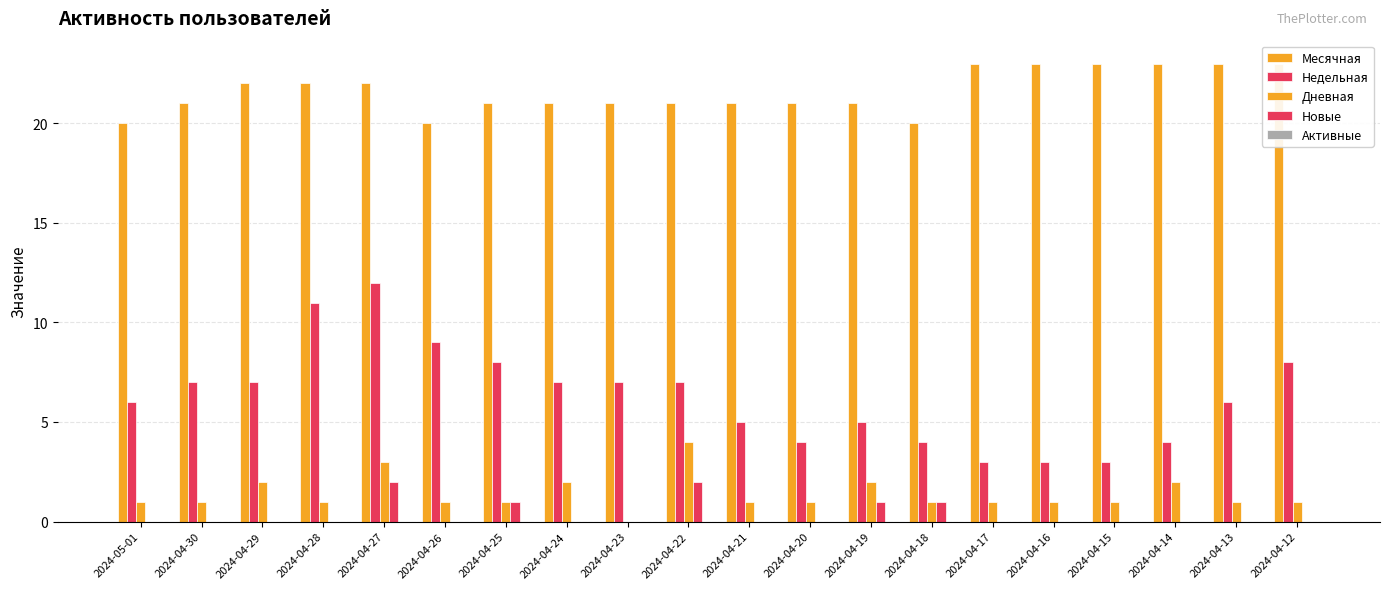

Count the number of categories in the chart.

20